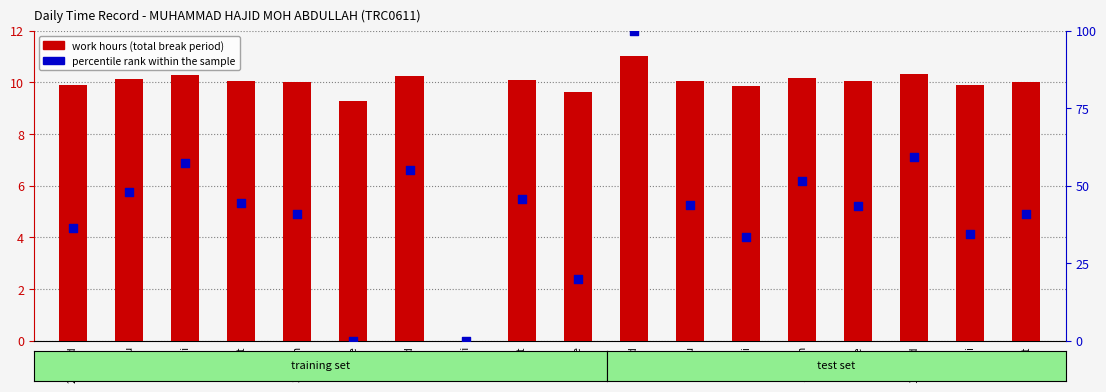

At how many categories does at least one series exceed 43?

10